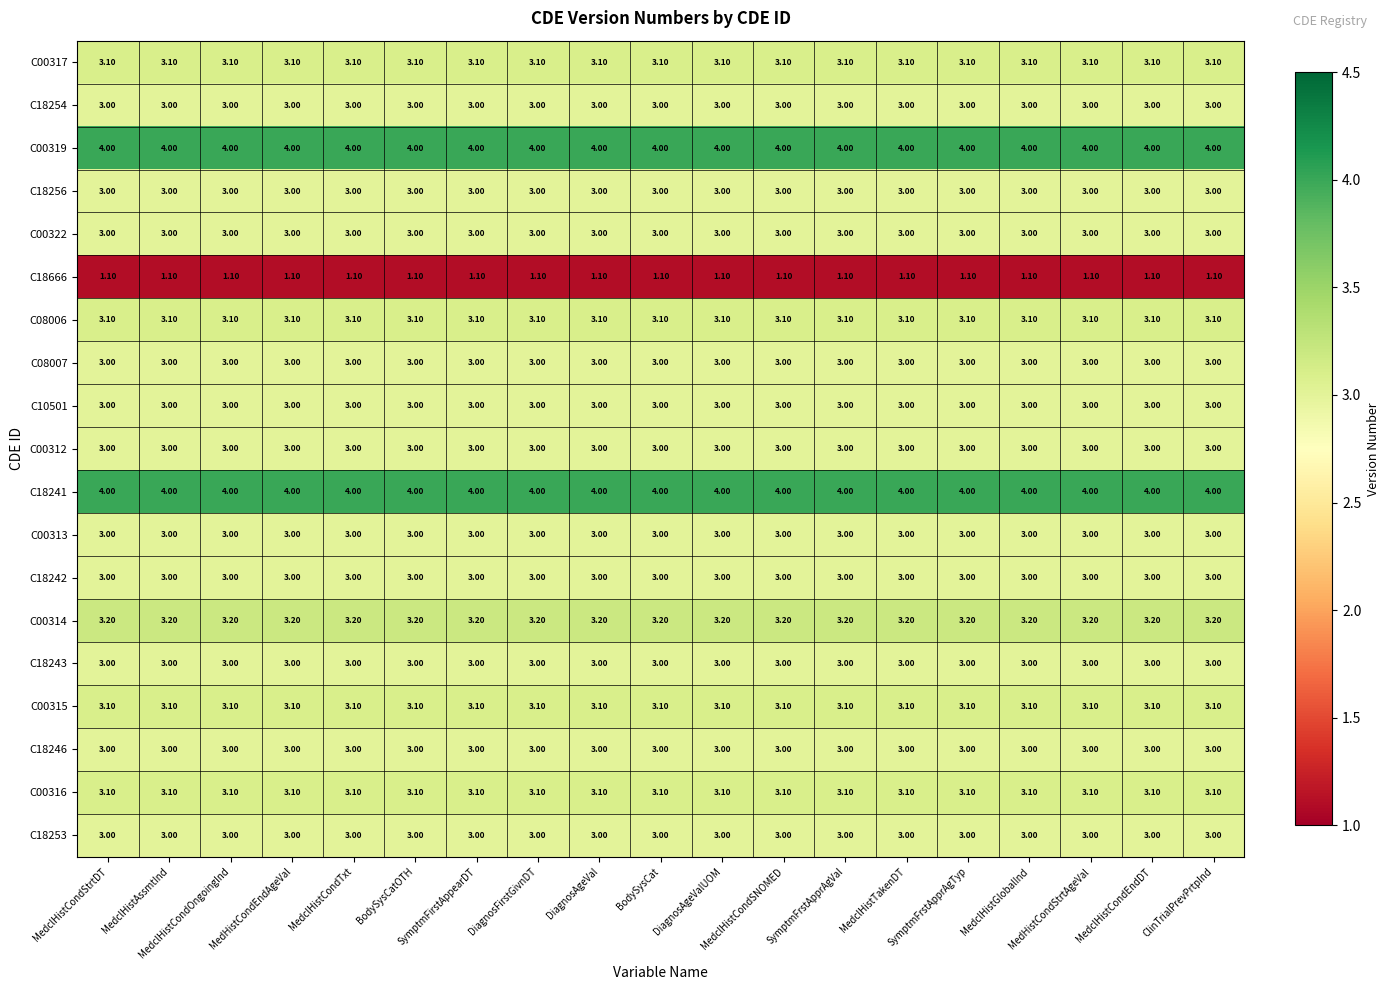

What is the sum of all C00314 values?

60.8